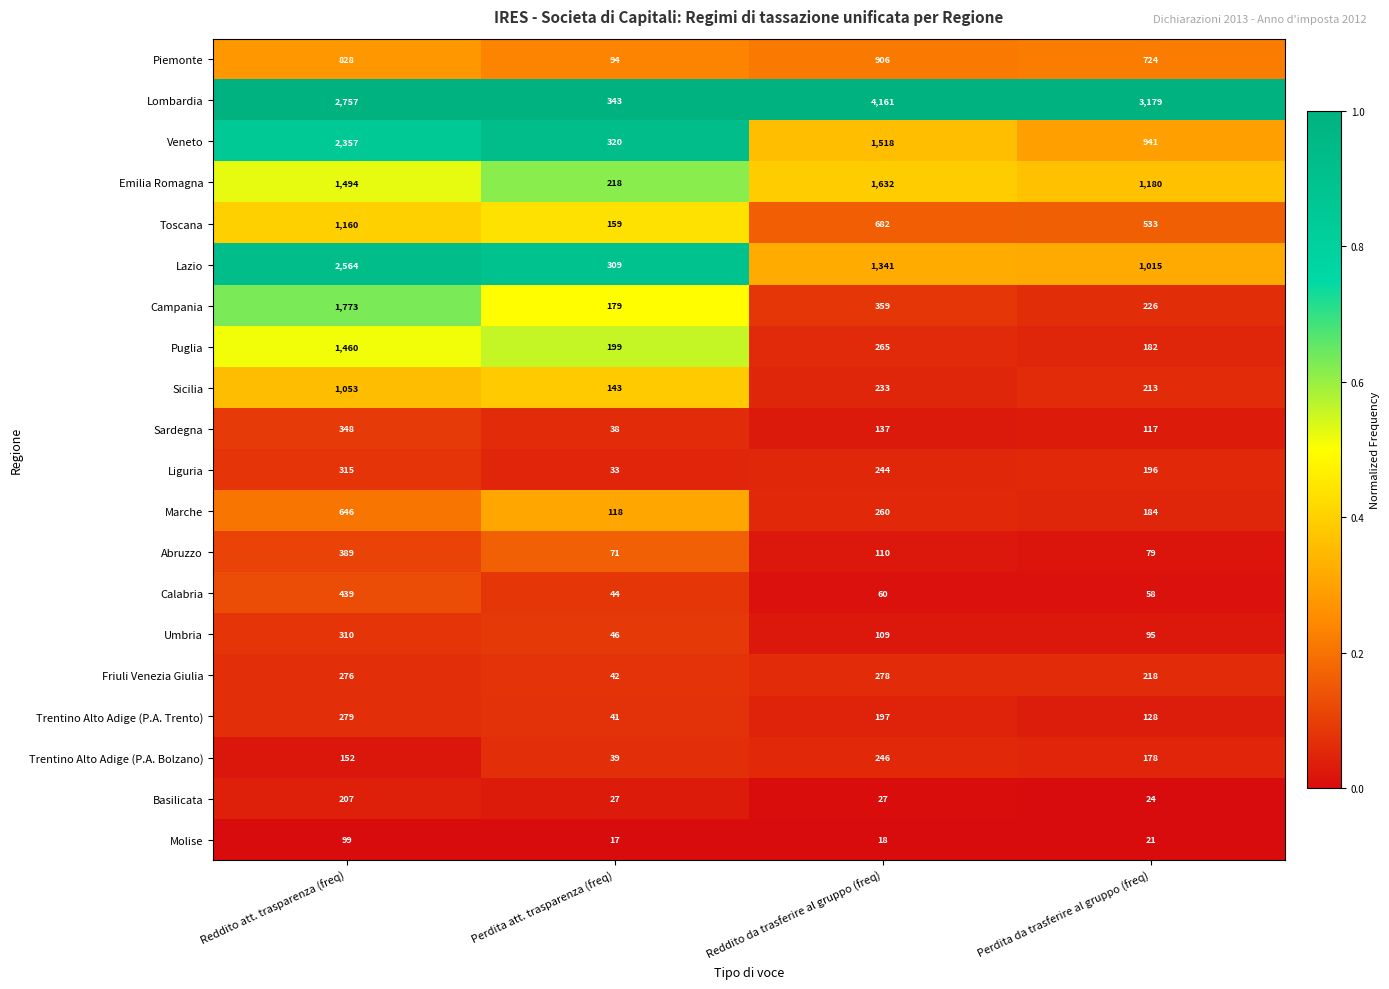

Which series has the largest total across all categories?

Lombardia